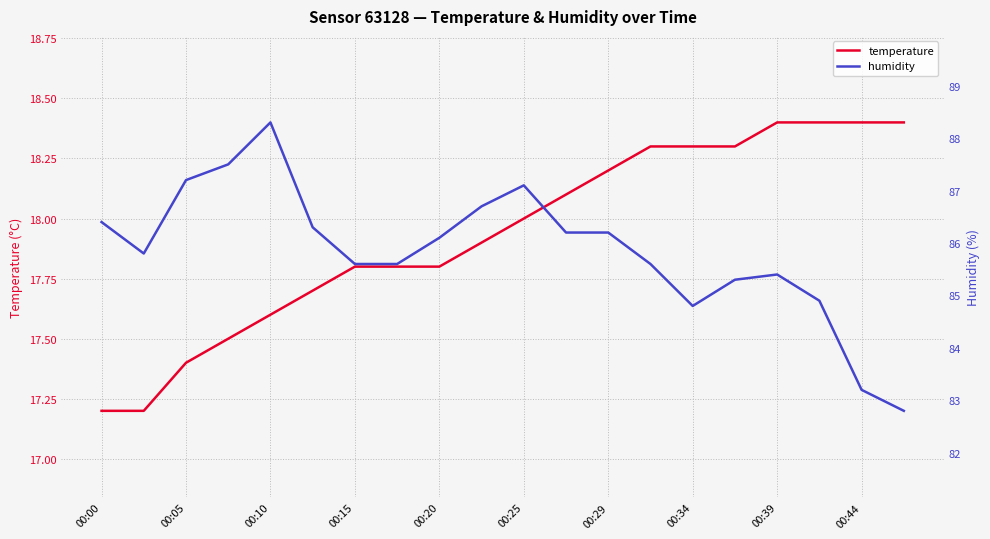

How many values in the humidity series are below 86?

10